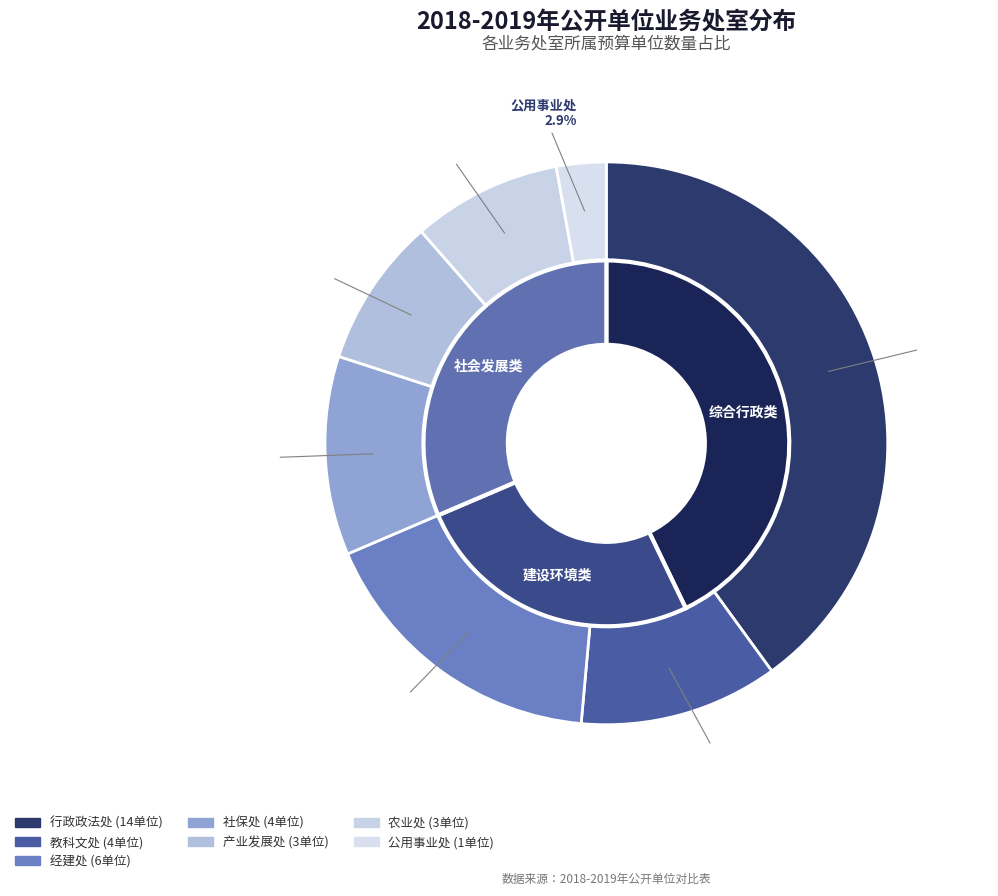

To the nearest percent, what is the average slice percentage?

14%